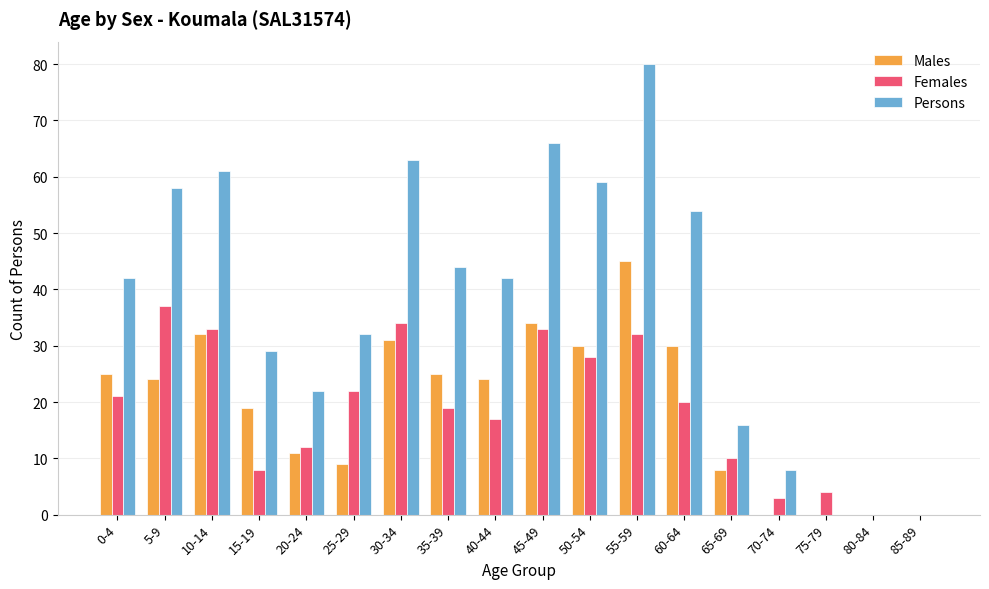

Which series changed the most between 5-9 and 70-74?

Persons